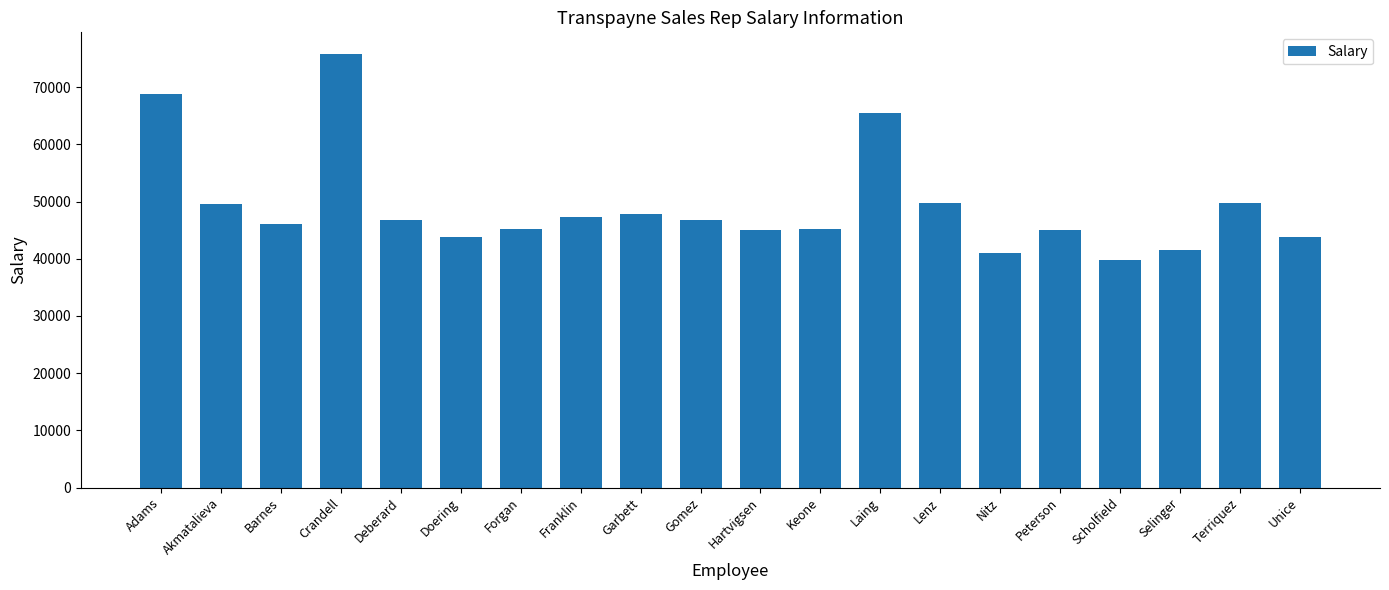

Which category has the highest value across all series?

Crandell